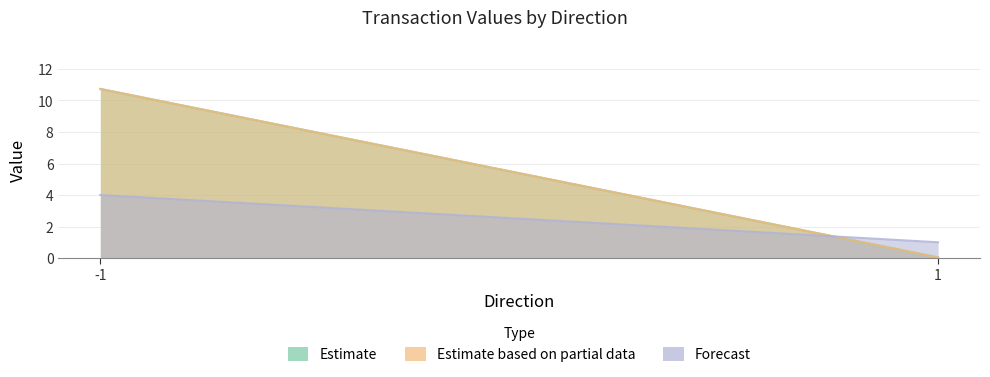

Which series has the largest range (max minus min)?

Estimate